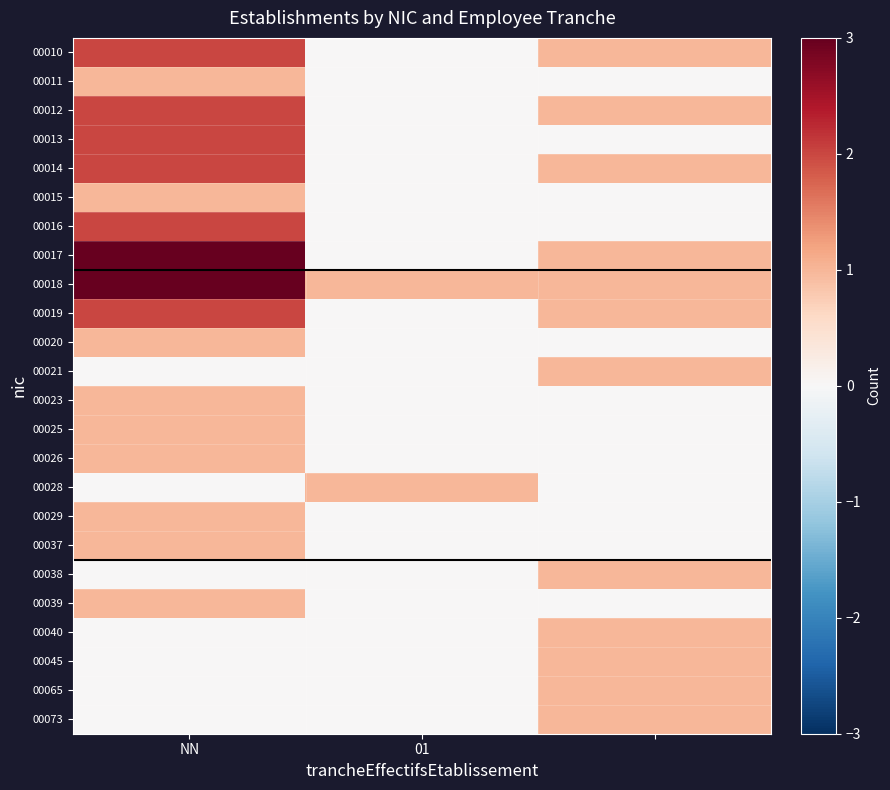

List the series in order of their peak value, highest first.

00017, 00018, 00010, 00012, 00013, 00014, 00016, 00019, 00011, 00015, 00020, 00021, 00023, 00025, 00026, 00028, 00029, 00037, 00038, 00039, 00040, 00045, 00065, 00073